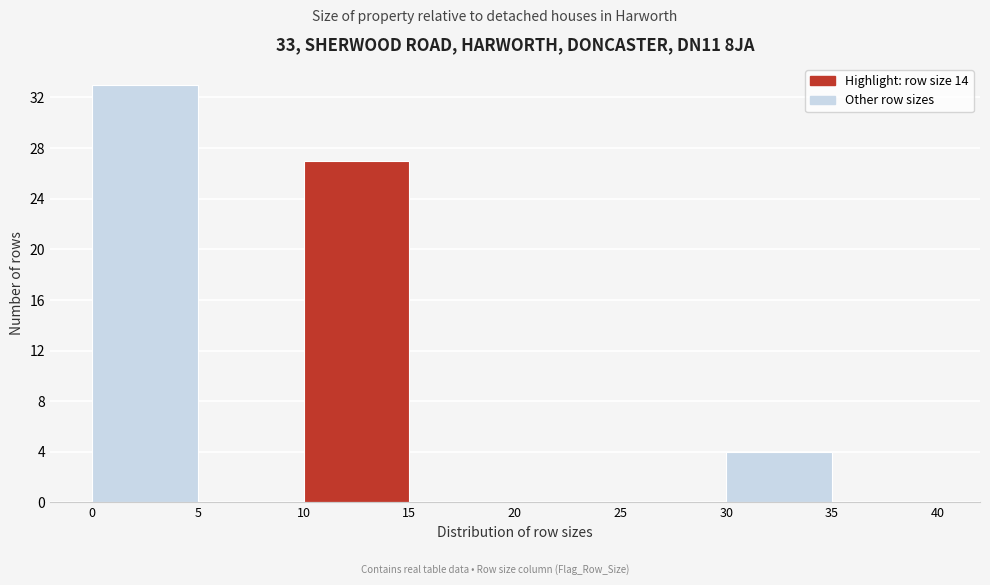

Over which range of the x-axis is the bar tallest?

0 to 5